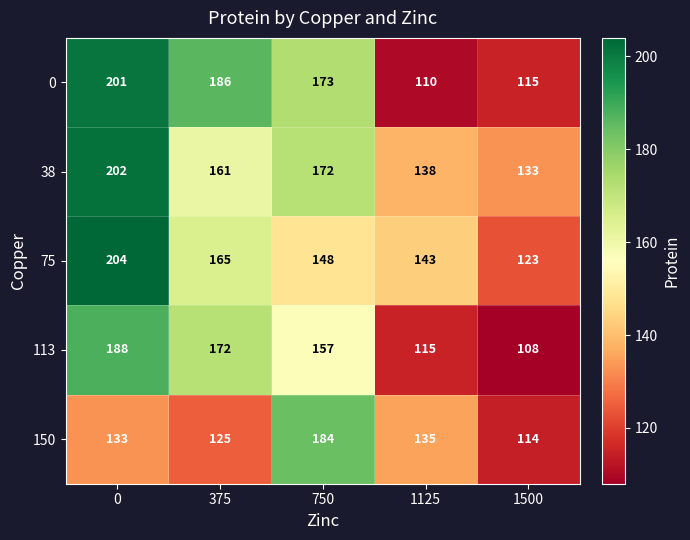

The 113 series shows 293 at 375. True or false?

False